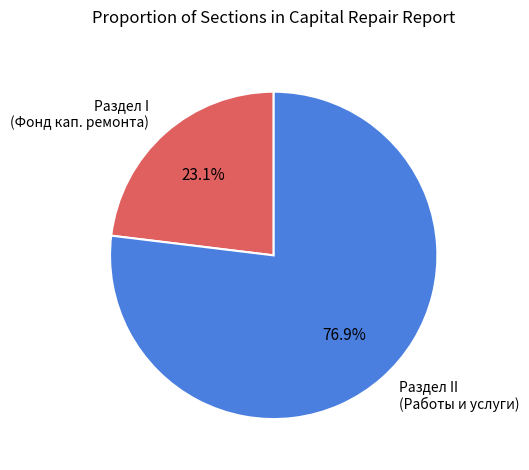

What is the total percentage of Раздел II (Работы и услуги) and Раздел I (Фонд кап. ремонта)?

100.0%